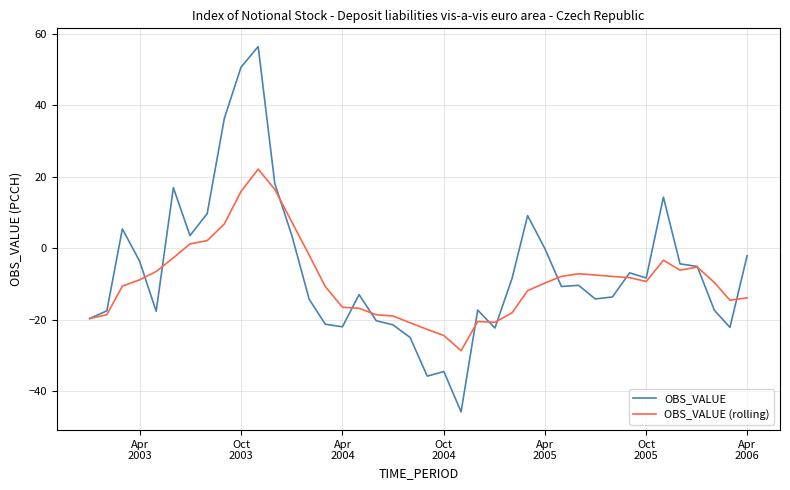

What is the greatest value displayed?

56.4